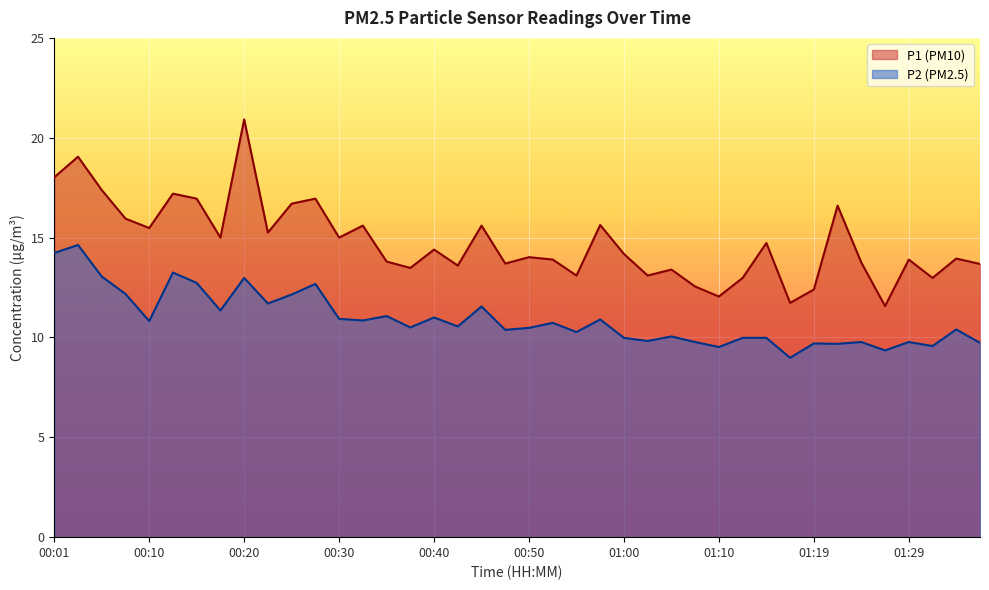

What is the value of the P1 point at the 39th from the left?

13.9